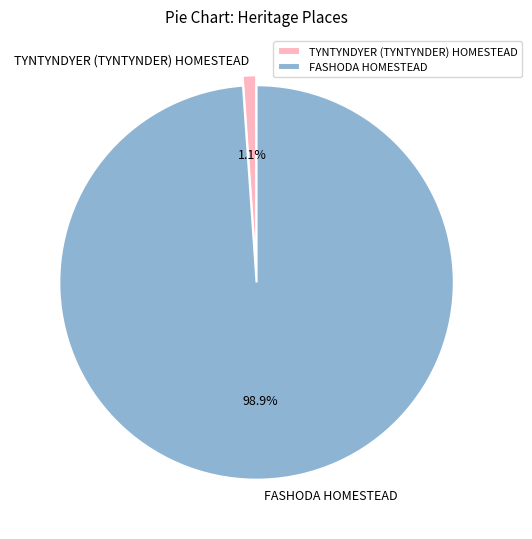

How many segments does this pie chart have?

2